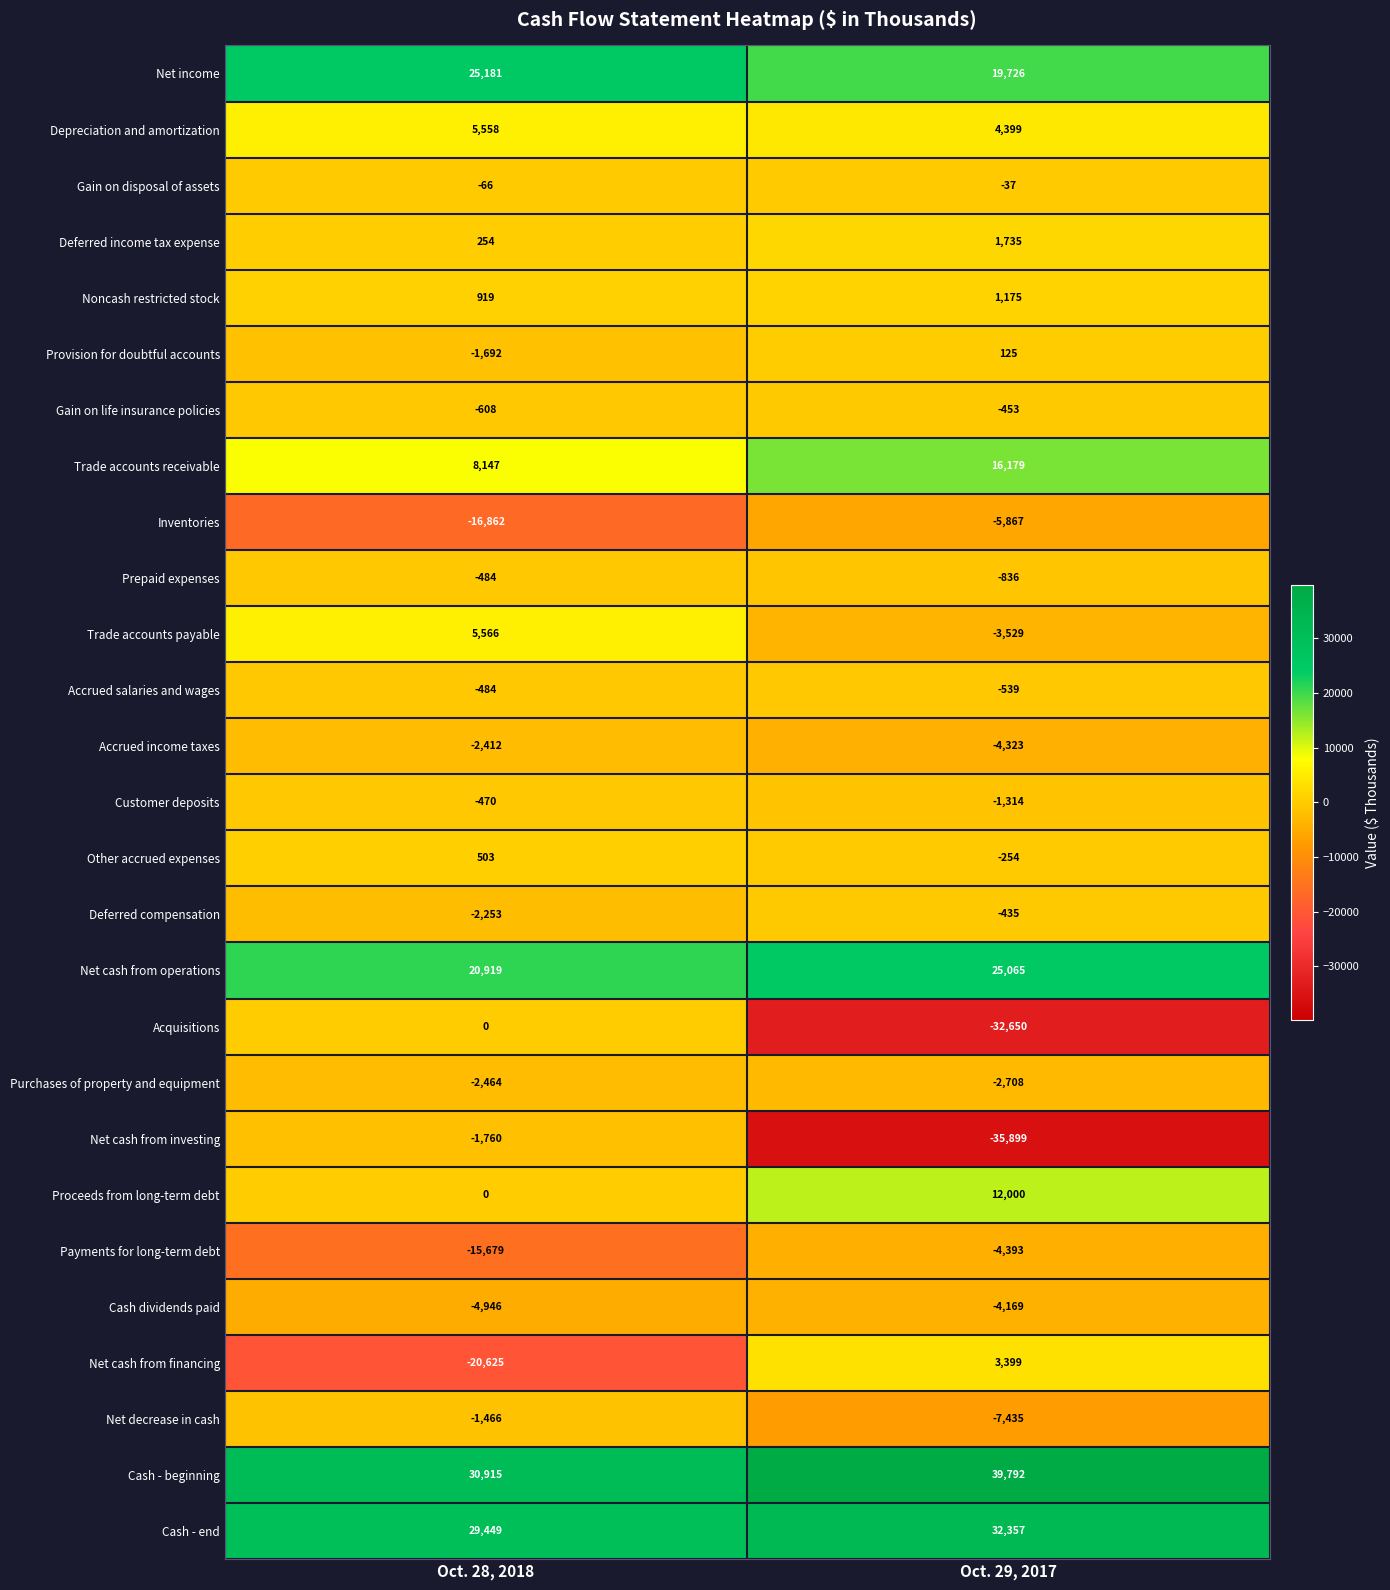

At which category does the chart reach its minimum across all series?

Oct. 29, 2017